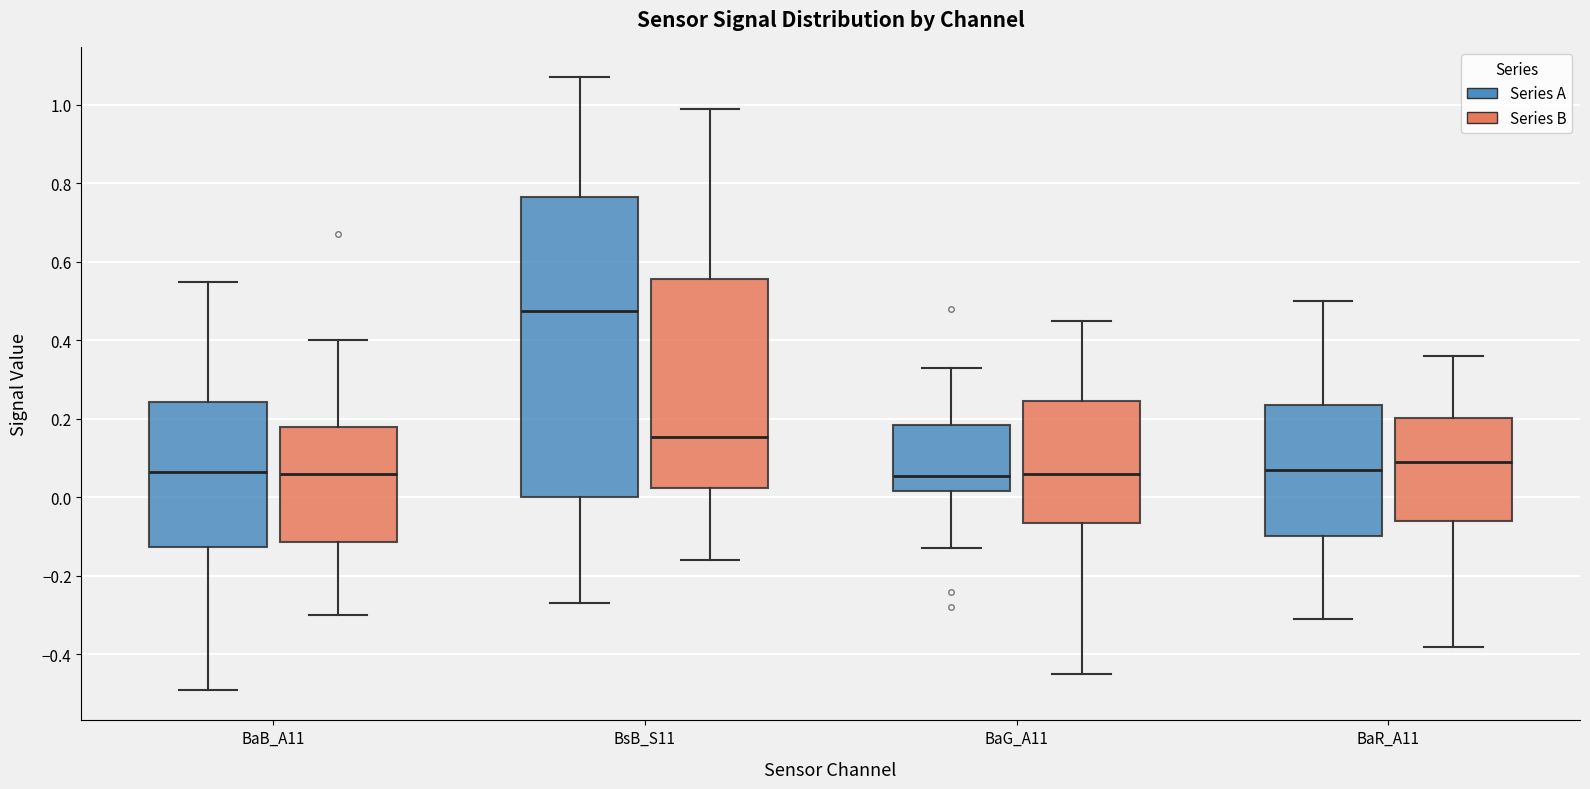

Reading left to right, transcribe this box plot: for each box, give where its median line is, the range the box spans, and where its two whiskers end, as read against the y-axis. The values are not printed on the chart, so give them approximately, as read against the axis.

BaB_A11 (Series A): median 0.06, box -0.12 to 0.24, whiskers -0.48 to 0.56
BaB_A11 (Series B): median 0.06, box -0.12 to 0.18, whiskers -0.30 to 0.40
BsB_S11 (Series A): median 0.48, box 0.00 to 0.76, whiskers -0.26 to 1.08
BsB_S11 (Series B): median 0.16, box 0.02 to 0.56, whiskers -0.16 to 1.00
BaG_A11 (Series A): median 0.06, box 0.02 to 0.18, whiskers -0.12 to 0.34
BaG_A11 (Series B): median 0.06, box -0.06 to 0.24, whiskers -0.44 to 0.46
BaR_A11 (Series A): median 0.08, box -0.10 to 0.24, whiskers -0.30 to 0.50
BaR_A11 (Series B): median 0.10, box -0.06 to 0.20, whiskers -0.38 to 0.36